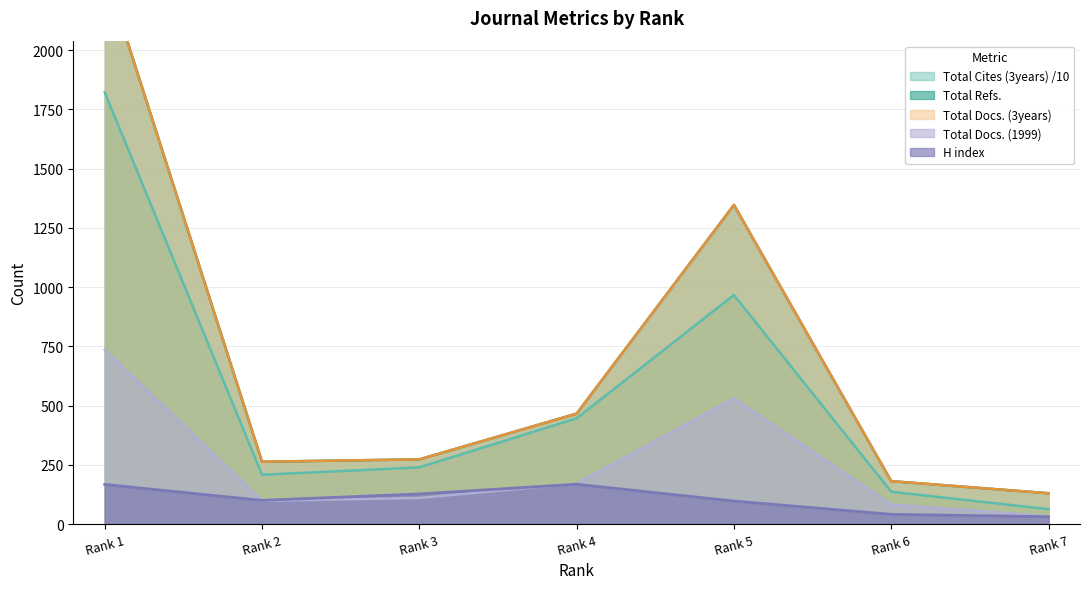

What is the sum of the Total Cites (3years) values at Rank 1 and Rank 3?

2060.7